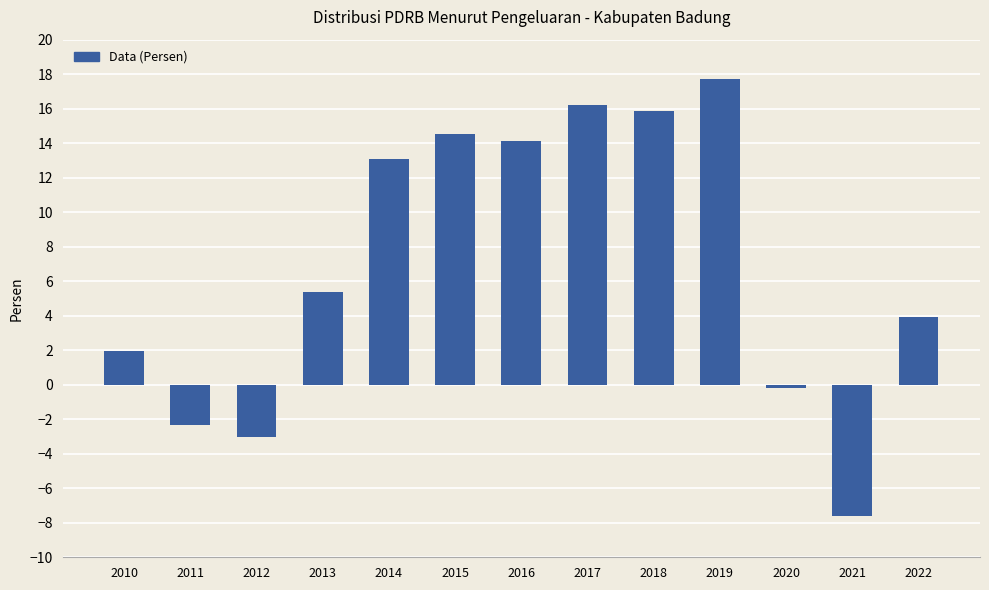

What is the value of the 10th bar from the left?

17.7